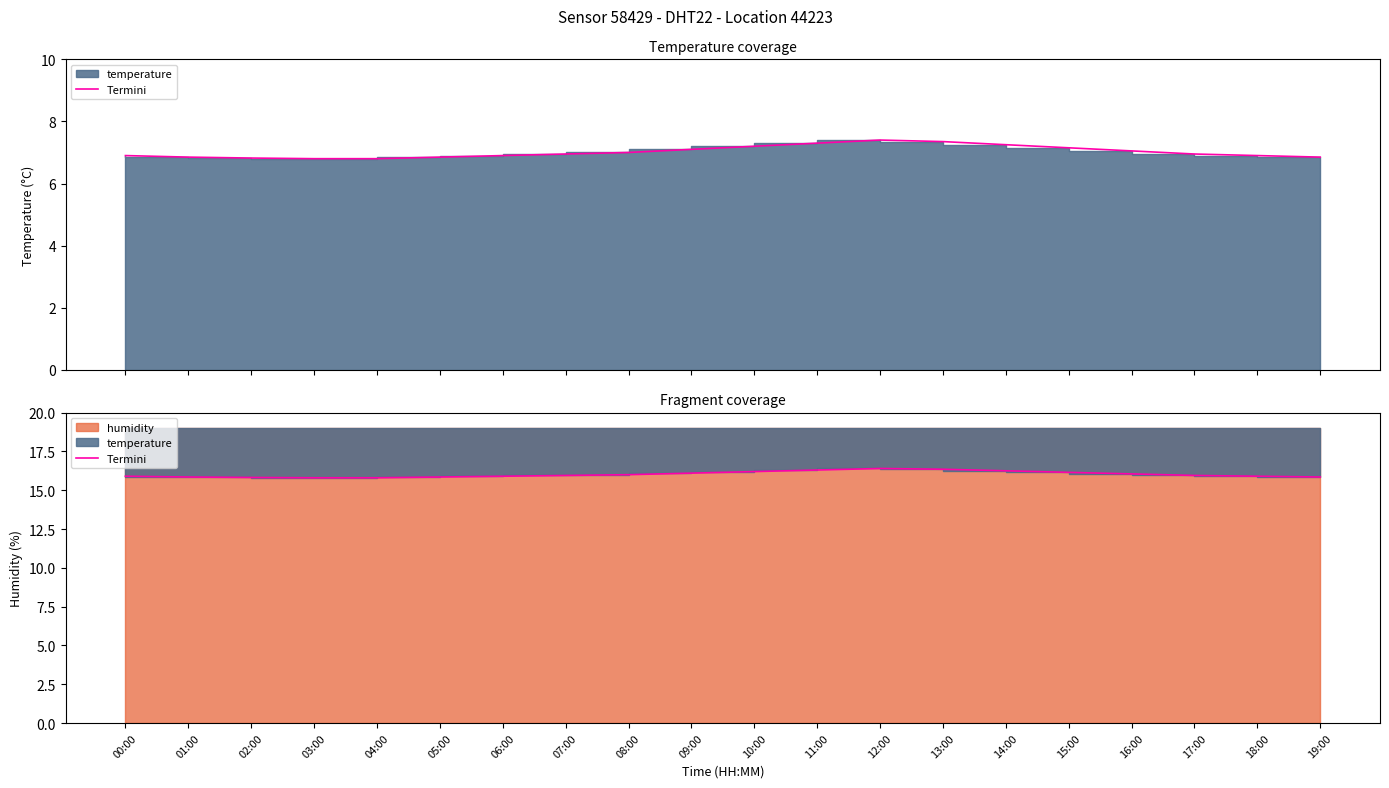

List the labels in order of value, smallest first.

03:00, 04:00, 02:00, 01:00, 05:00, 19:00, 00:00, 06:00, 18:00, 07:00, 17:00, 08:00, 16:00, 09:00, 15:00, 10:00, 14:00, 11:00, 13:00, 12:00